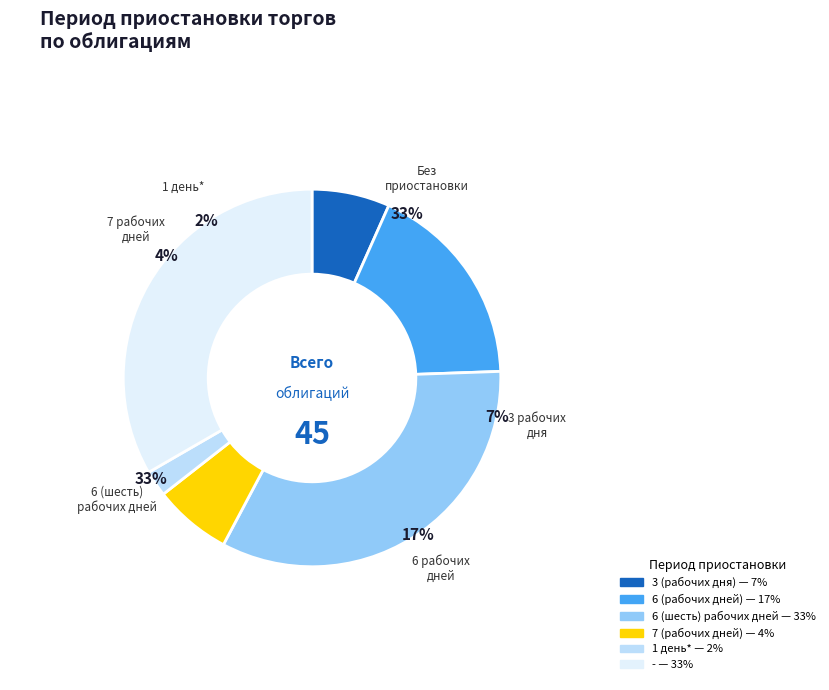

Count the number of slices in the pie.

6